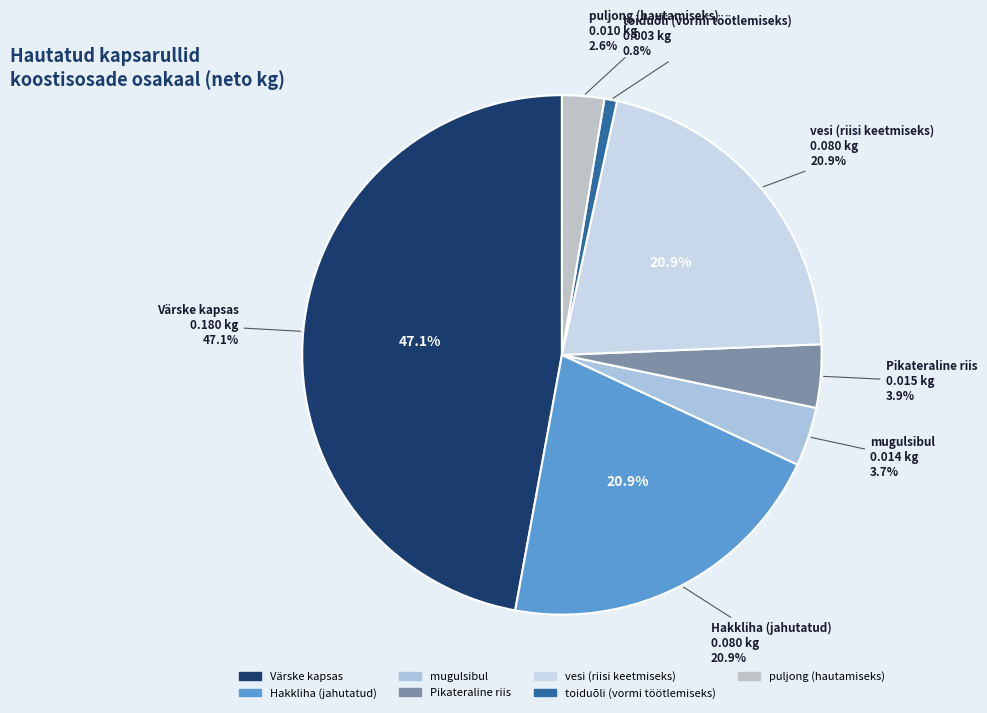

Which category has the biggest portion of the pie?

Värske kapsas